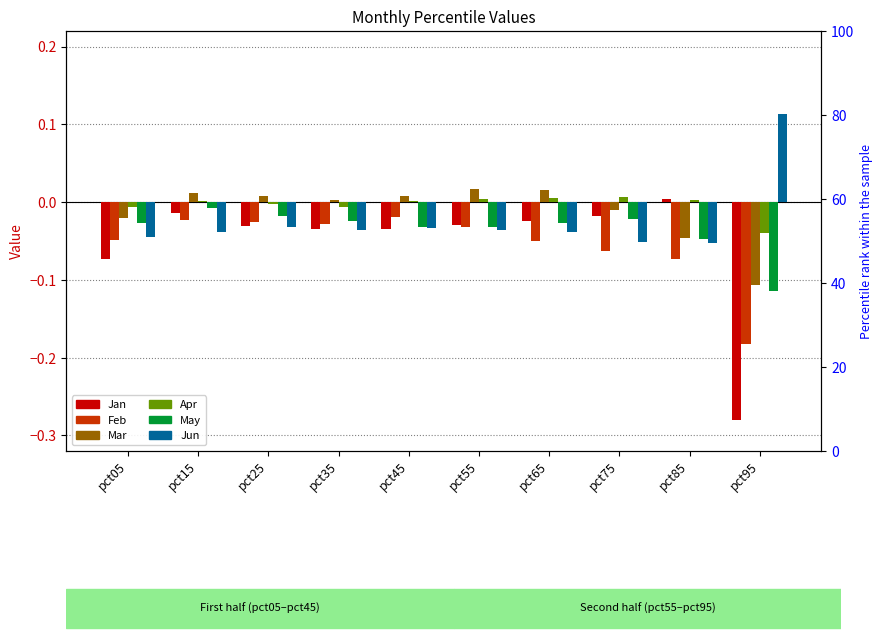

At which label is Jun closest to 0?

pct25